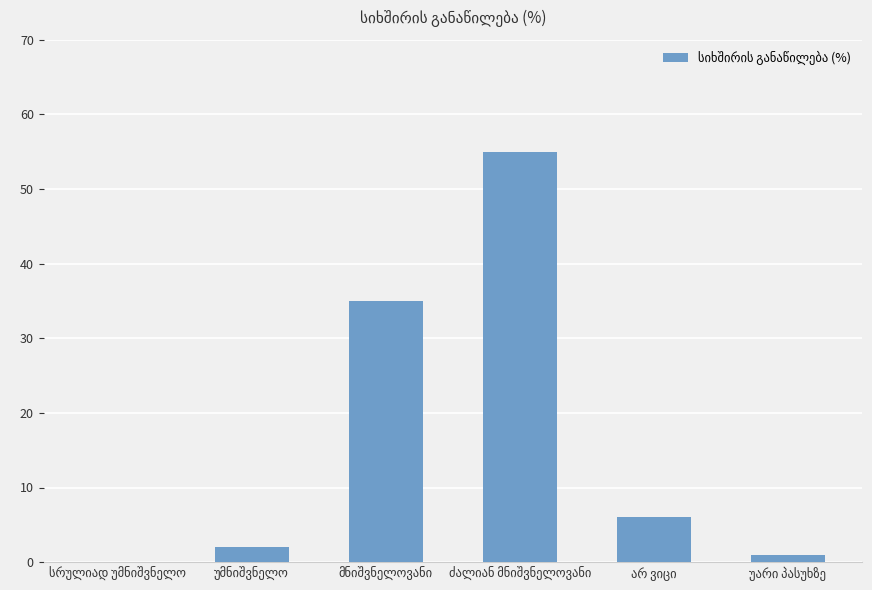

What is the greatest value displayed?

55